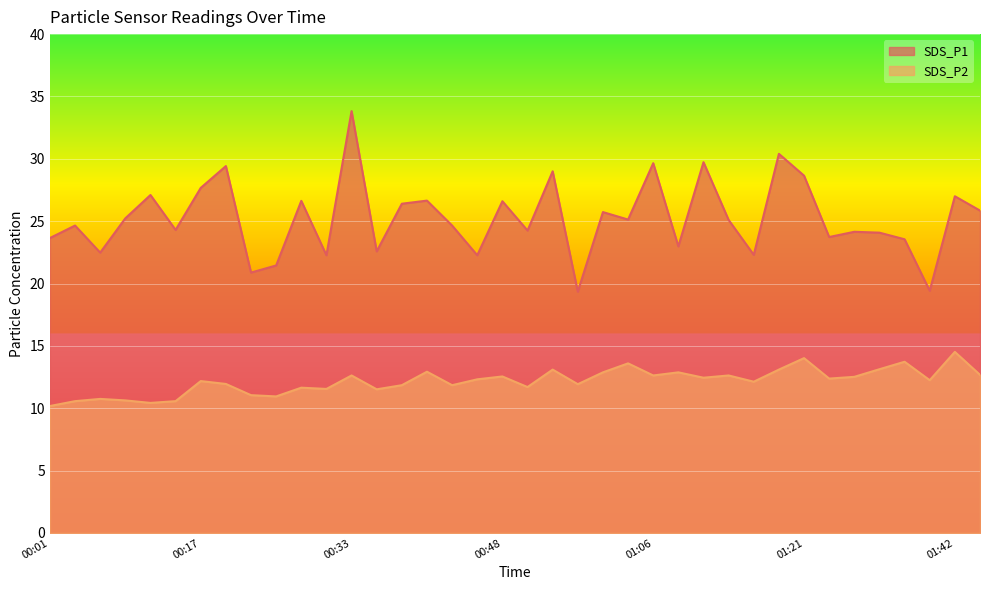

Reading left to right, extract all data points from this chart.

SDS_P1: 23.6	24.6	22.5	25.2	27.1	24.3	27.7	29.4	20.9	21.4	26.6	22.3	33.8	22.6	26.4	26.6	24.6	22.3	26.6	24.2	29.0	19.4	25.7	25.1	29.6	23.0	29.7	25.1	22.3	30.4	28.6	23.7	24.1	24.1	23.6	19.4	27.0	25.9
SDS_P2: 10.2	10.6	10.8	10.6	10.4	10.6	12.2	11.9	11.1	10.9	11.7	11.6	12.6	11.5	11.8	12.9	11.8	12.3	12.6	11.7	13.1	11.9	12.9	13.6	12.6	12.9	12.4	12.6	12.1	13.1	14.0	12.4	12.5	13.1	13.7	12.2	14.5	12.7